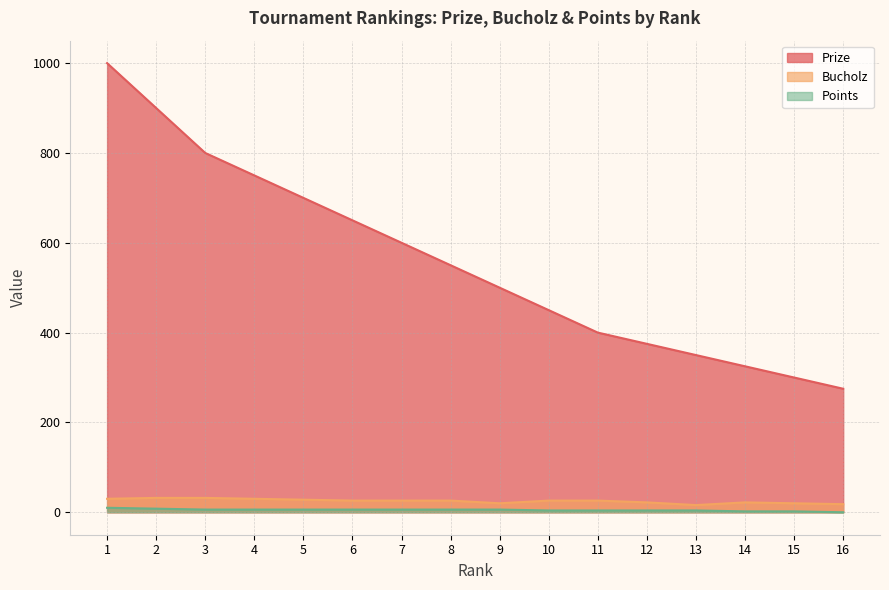

Reading left to right, transcribe all the data shown in this chart.

Prize: 1=1000	2=900	3=800	4=750	5=700	6=650	7=600	8=550	9=500	10=450	11=400	12=375	13=350	14=325	15=300	16=275
Bucholz: 1=30	2=32	3=32	4=30	5=28	6=26	7=26	8=26	9=20	10=26	11=26	12=22	13=16	14=22	15=20	16=18
Points: 1=10	2=8	3=6	4=6	5=6	6=6	7=6	8=6	9=6	10=4	11=4	12=4	13=4	14=2	15=2	16=0